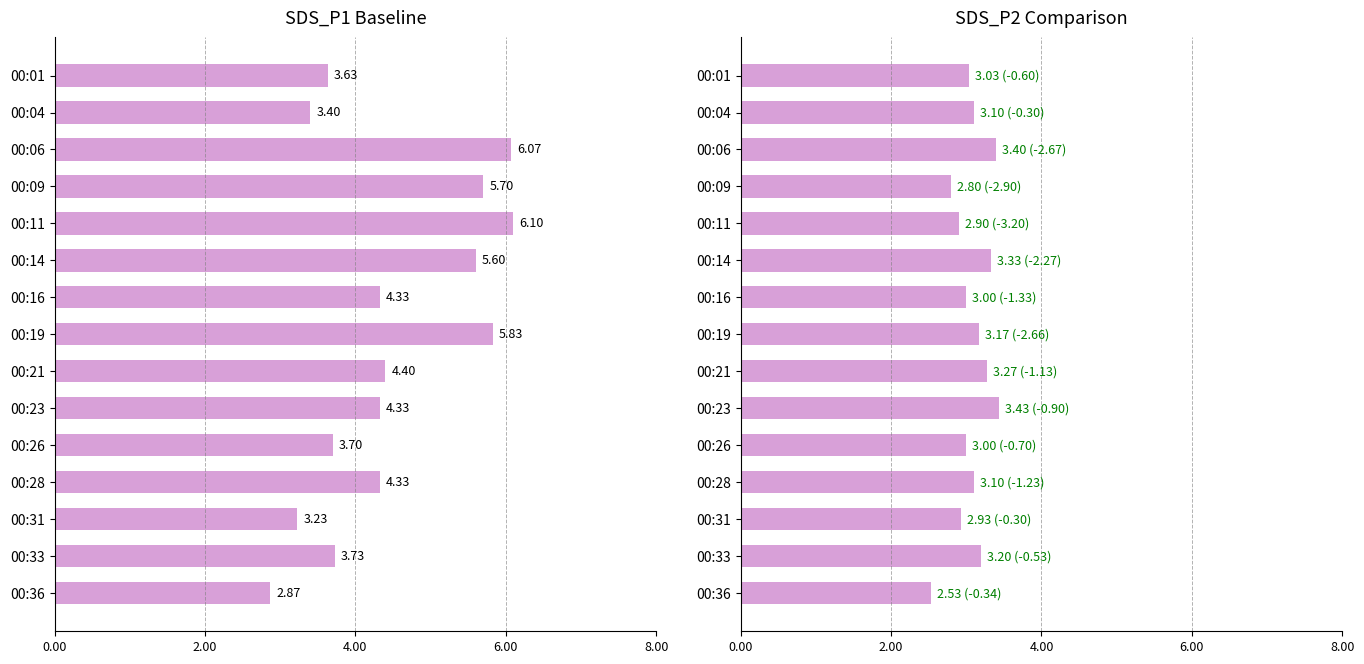

Count the number of categories in the chart.

15